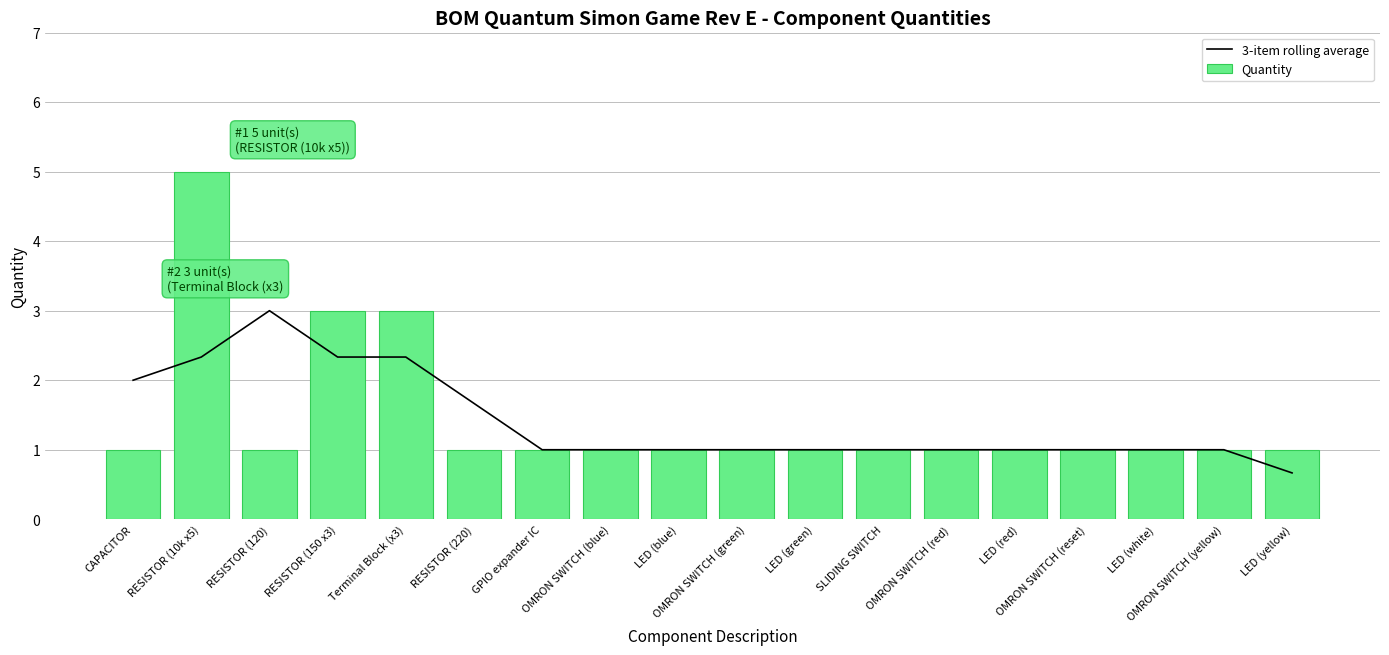

Which category has the lowest value across all series?

LED (yellow)